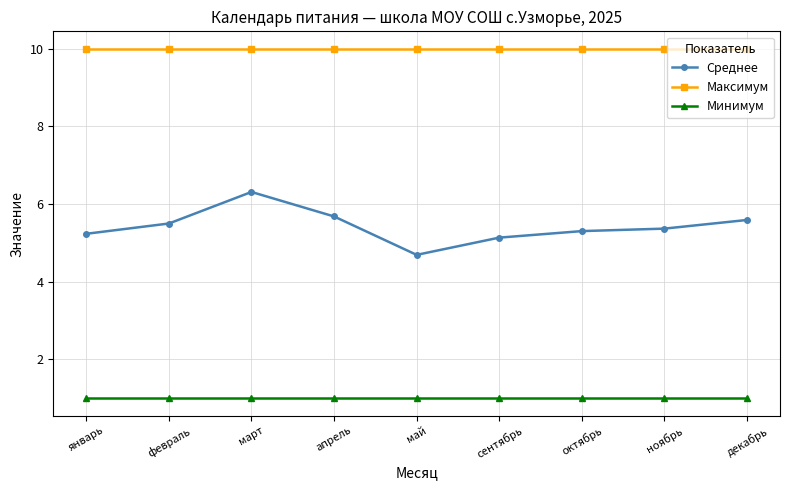

How many lines are shown in the chart?

3